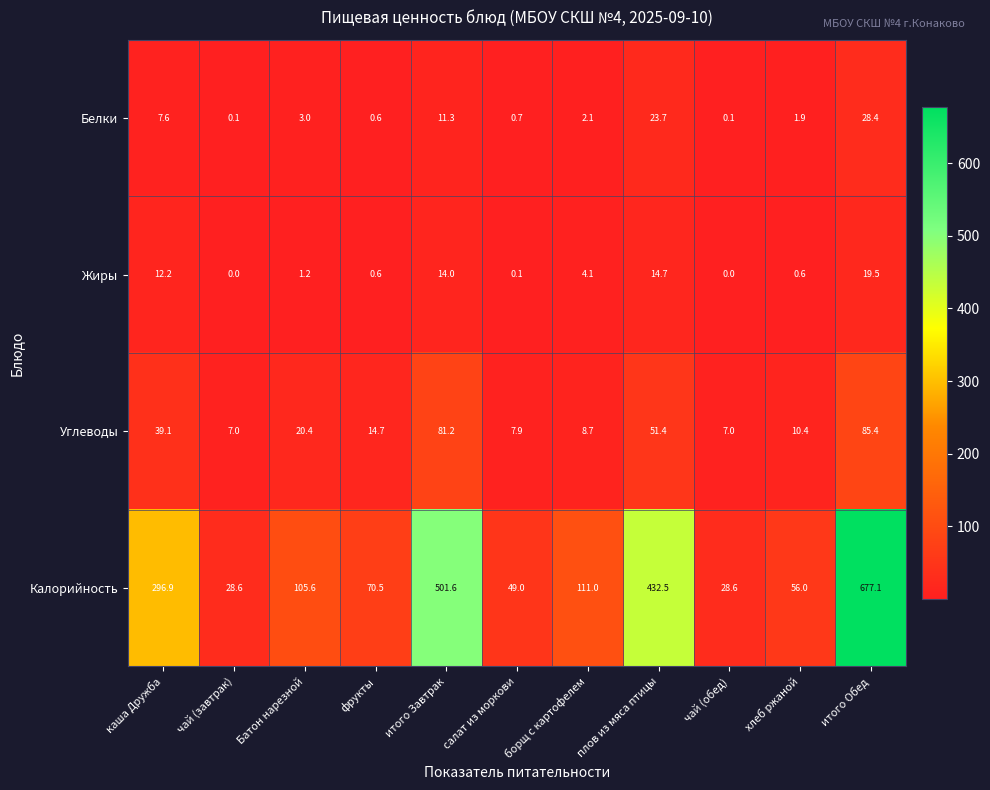

At which category is the sum across all series the highest?

итого Обед